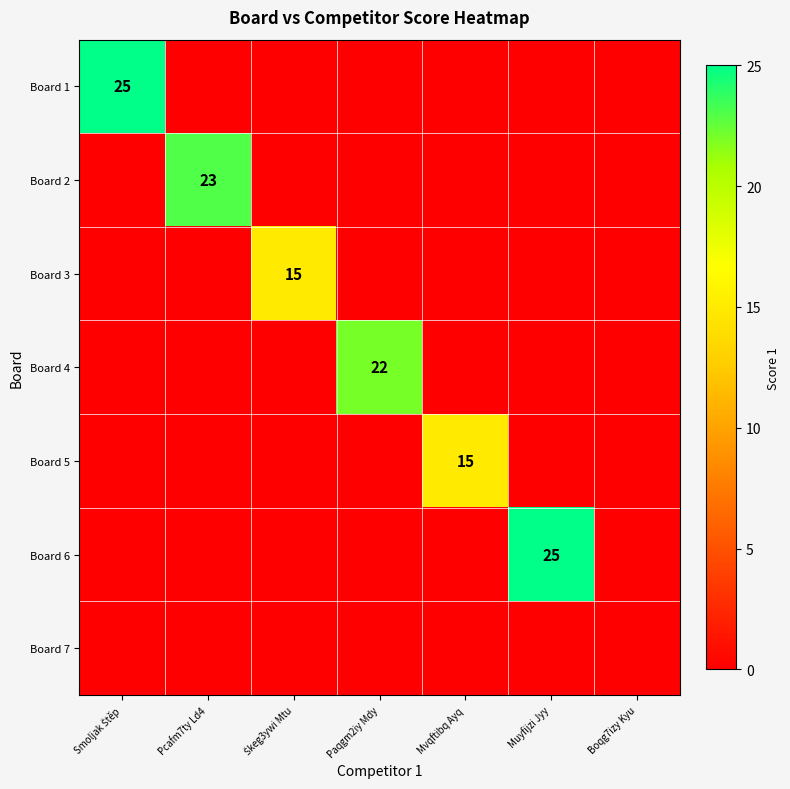

True or false: Board 2 has a value of 23 at Pcafm7ty Ld4.

True